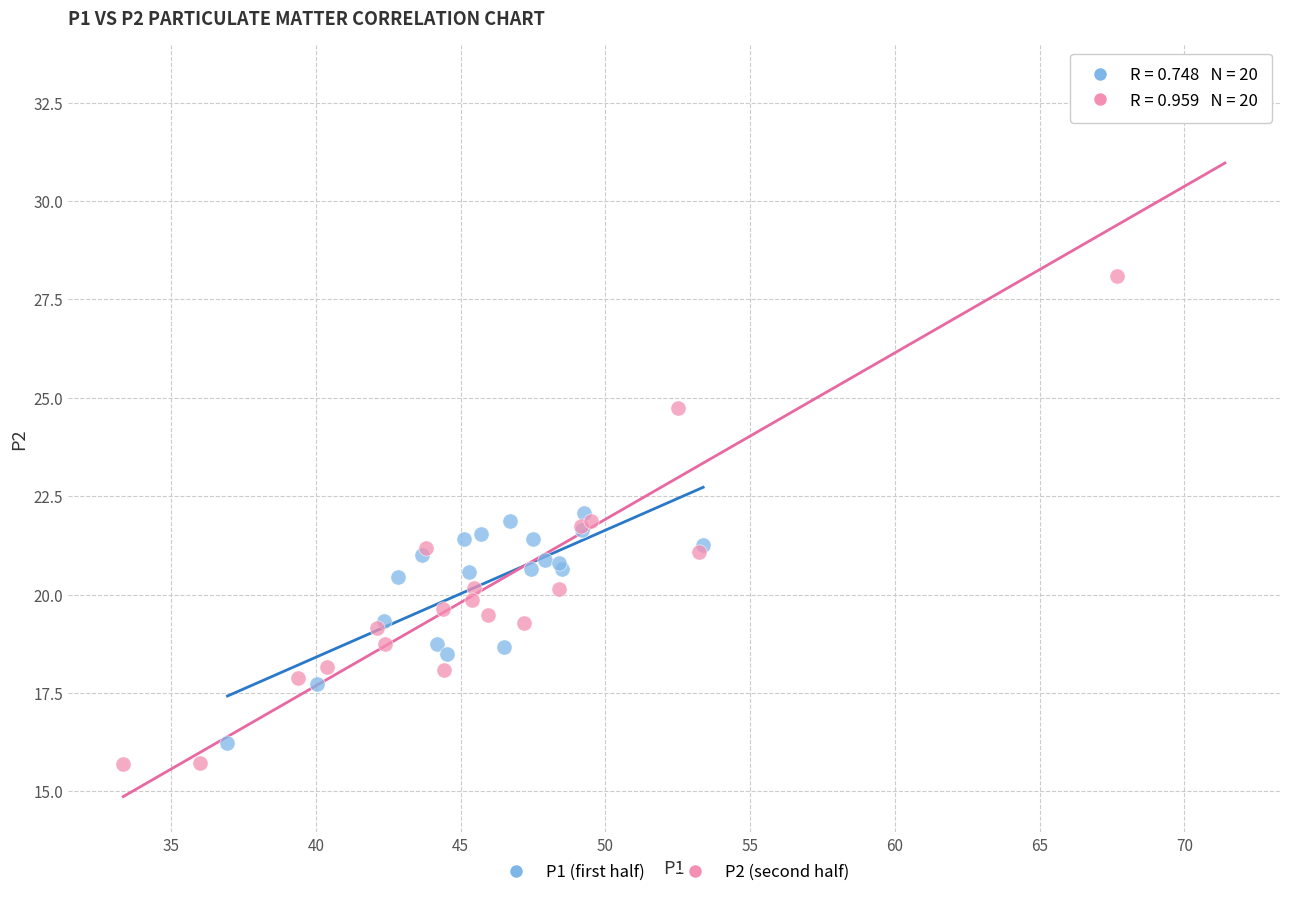

Which series reaches the maximum Y coordinate?

P2 (second half)